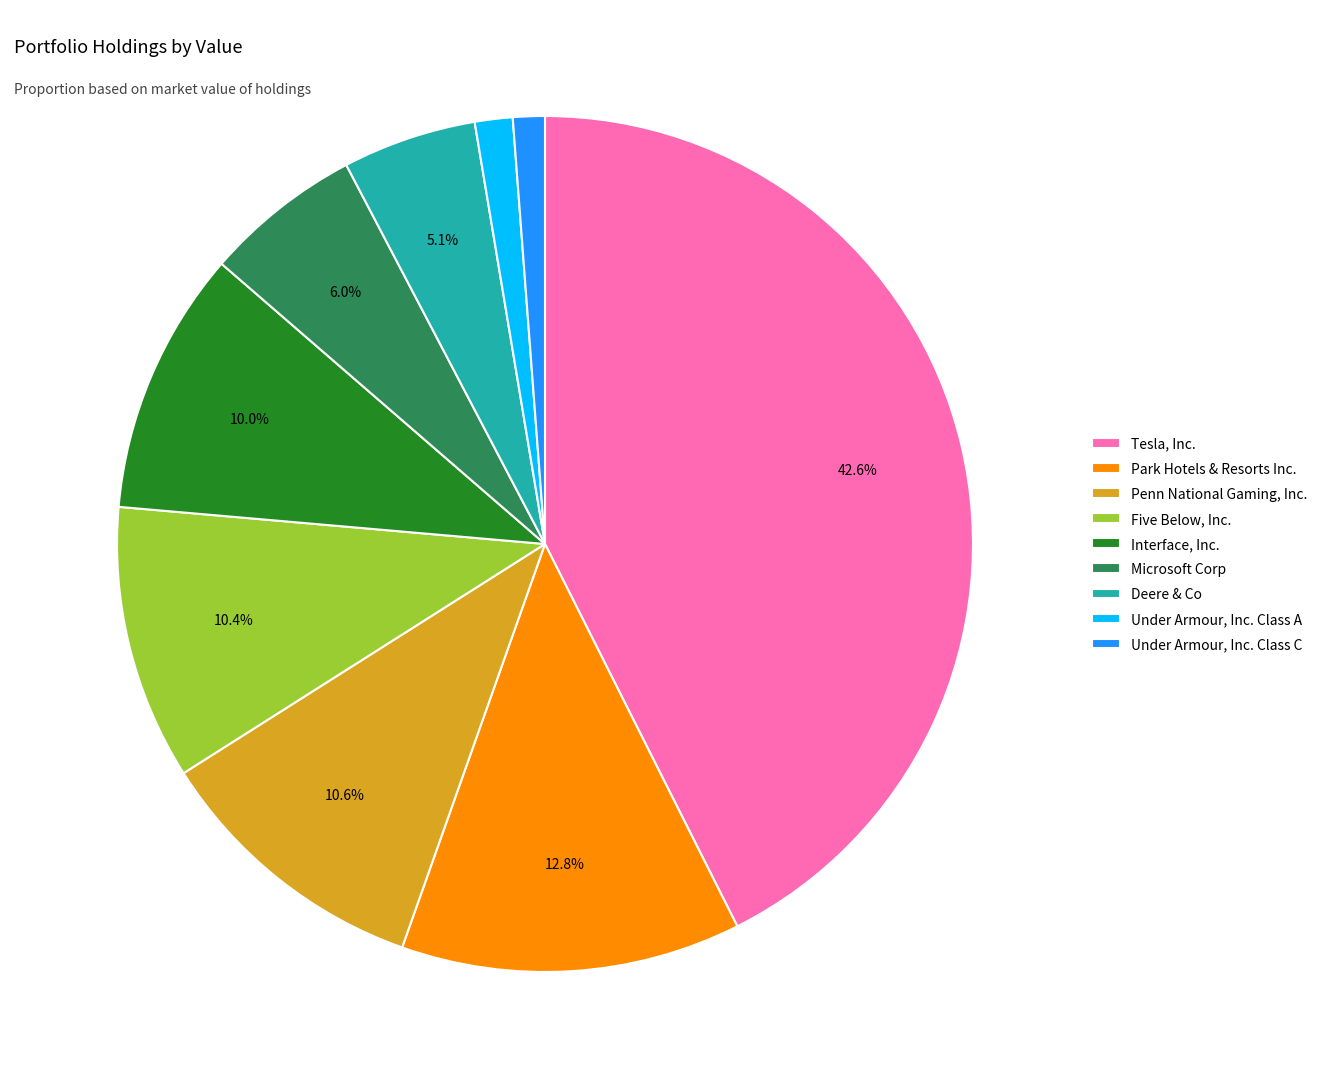

How much of the chart is everything except Deere & Co?

94.9%